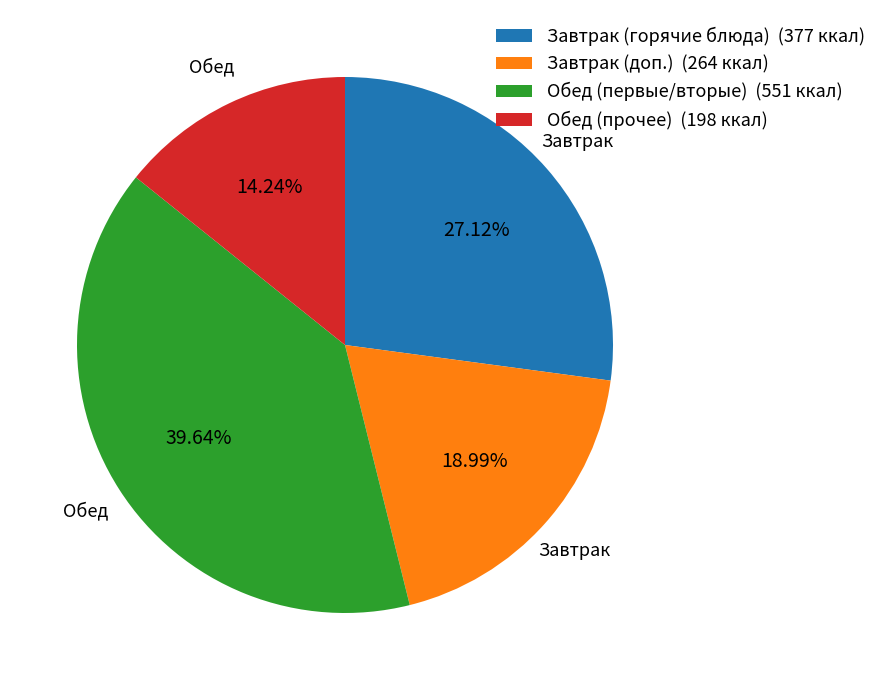

Do Обед (прочее) (198 ккал) and Завтрак (доп.) (264 ккал) together represent more than half of the pie?

No